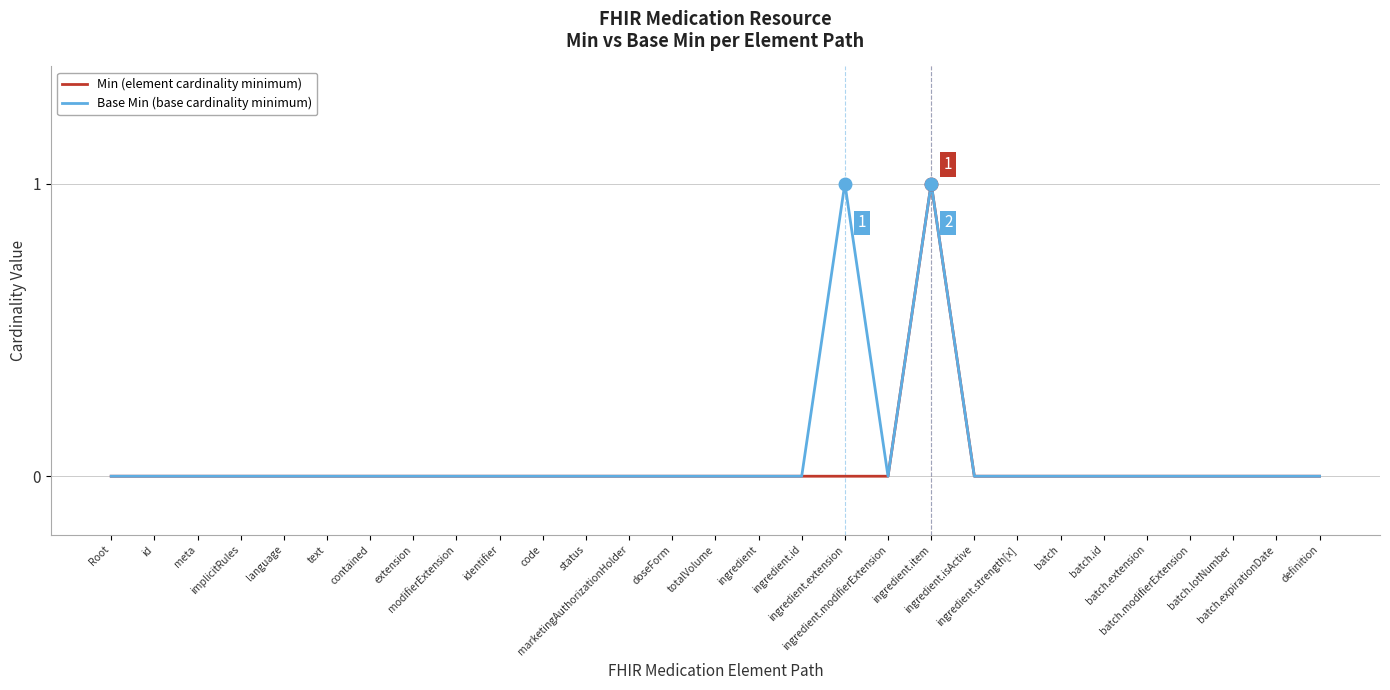

Is this an area chart (filled region under the line)?

No